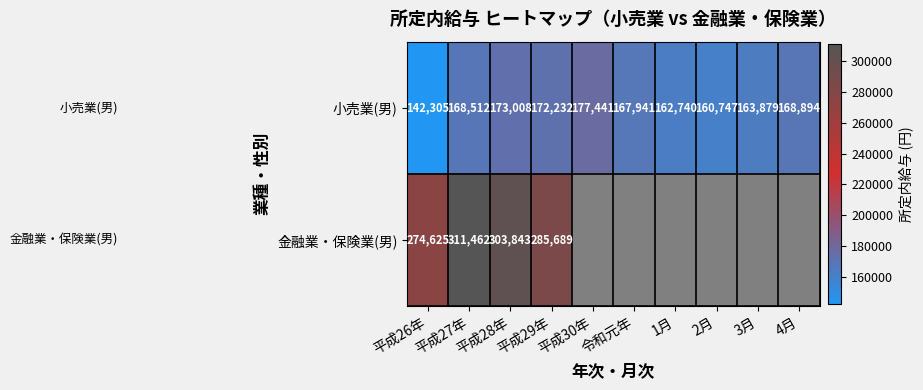

At which label does 小売業(男) reach its minimum?

平成26年